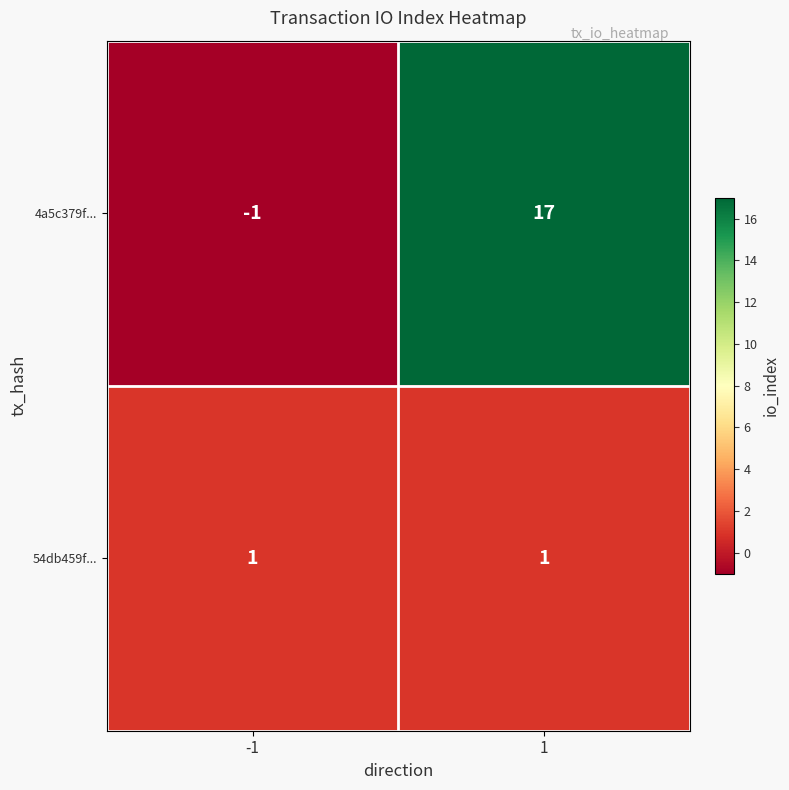

Rank the series at -1 from lowest to highest value.

4a5c379f..., 54db459f...